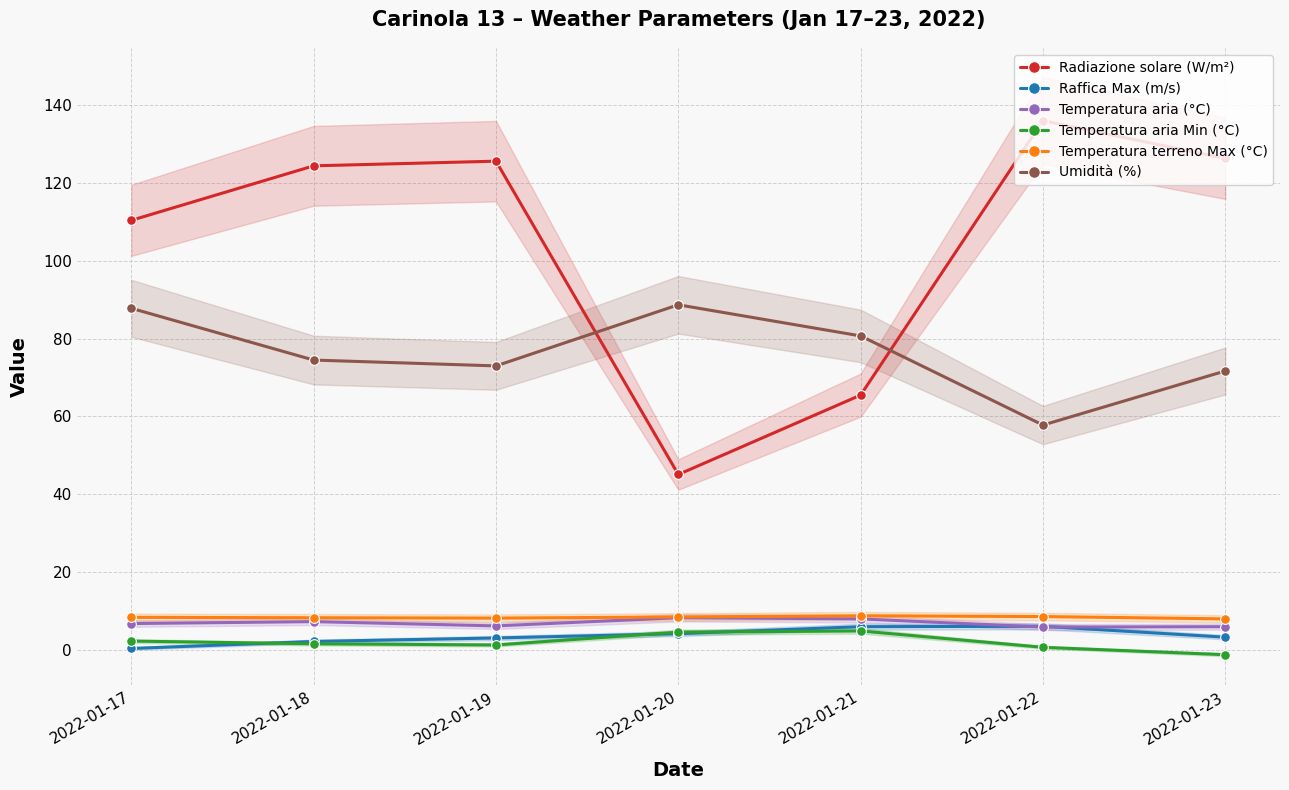

What is the difference between the highest and lowest values at 2022-01-20?

84.5